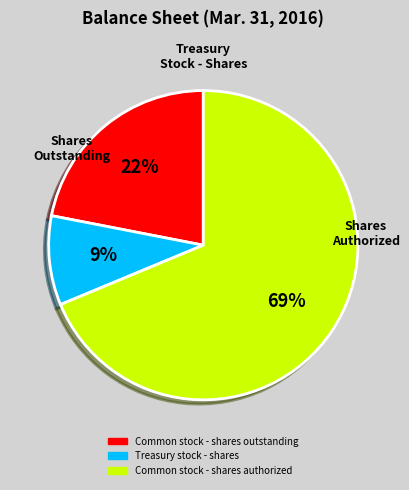

To the nearest percent, what is the average slice percentage?

33%